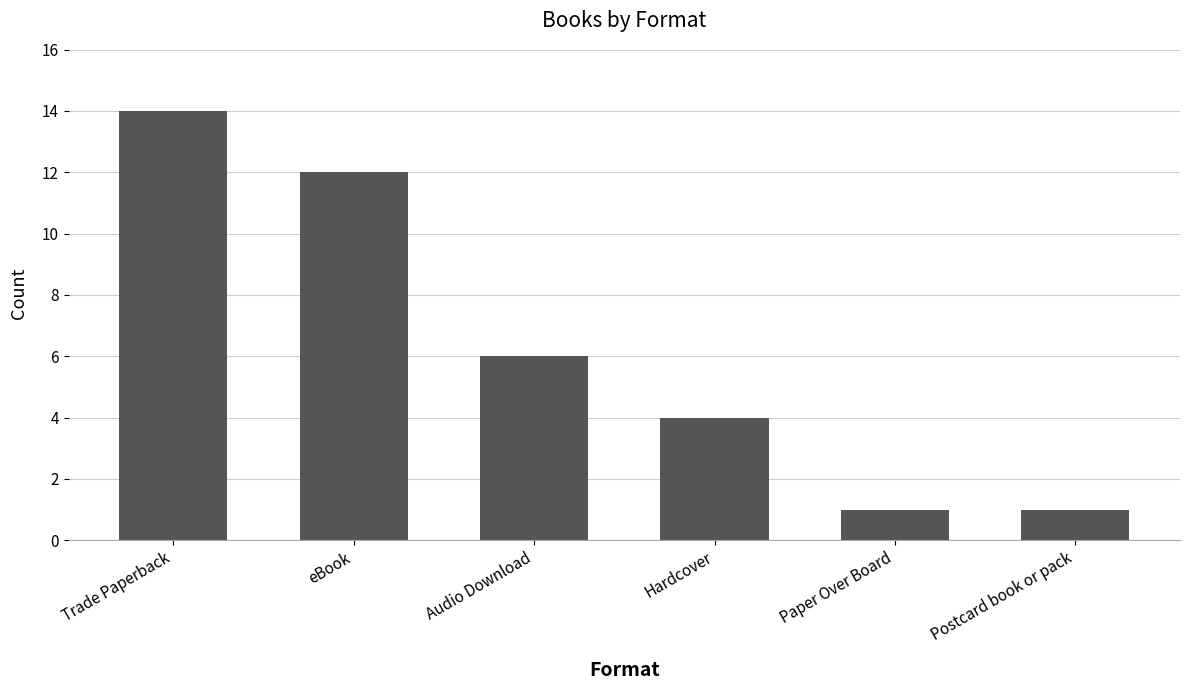

What is the label of the 2nd bar from the right?

Paper Over Board